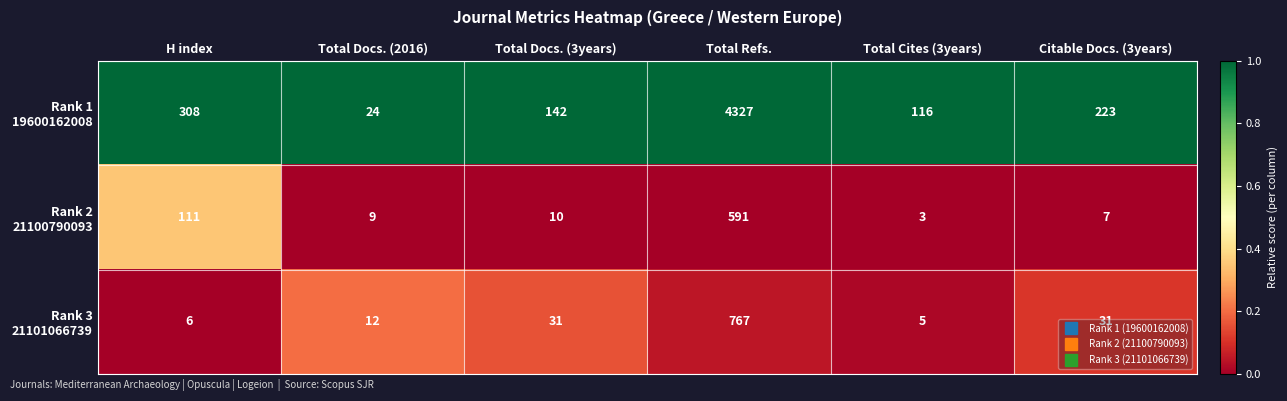

What is the spread (max minus min) of values at Total Docs. (3years)?

132